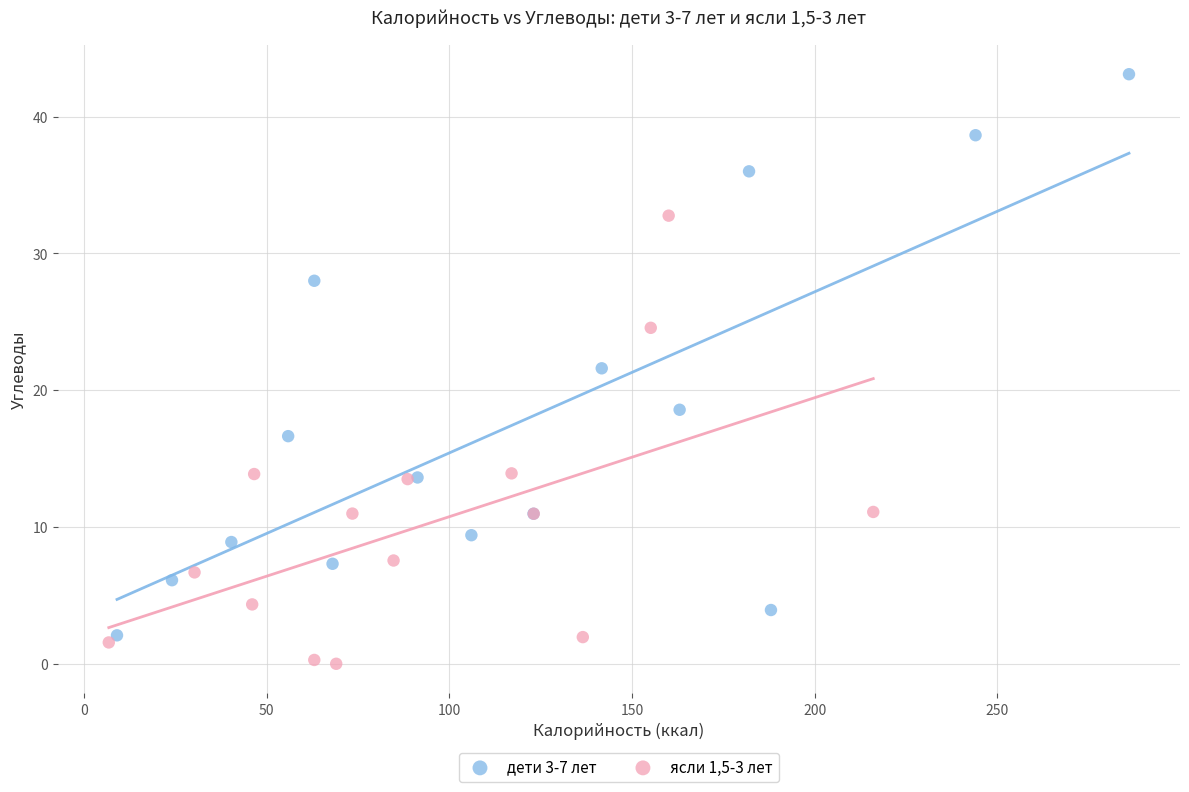

Which series contains the highest Y value?

дети 3-7 лет